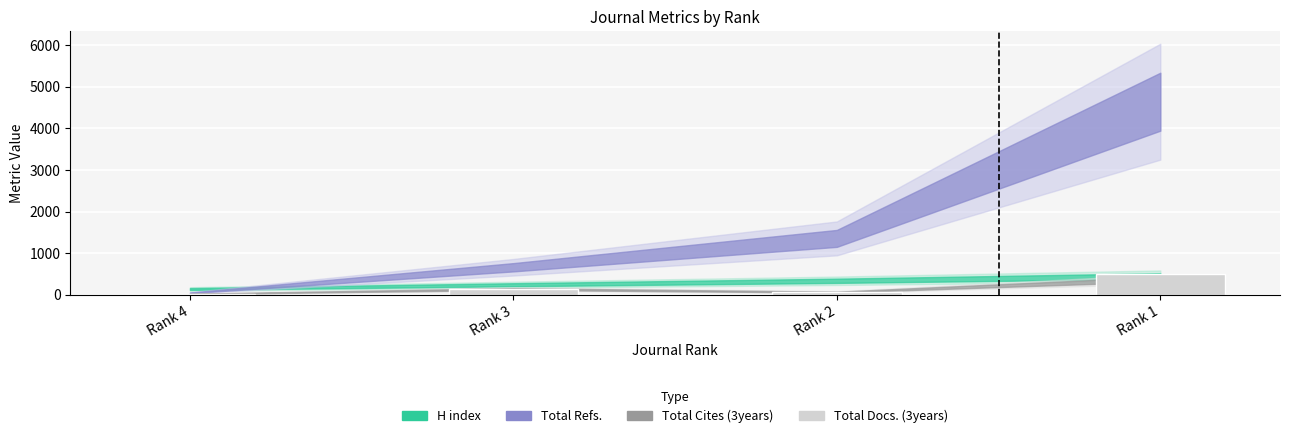

What is the difference between the second highest and second lowest values?

73